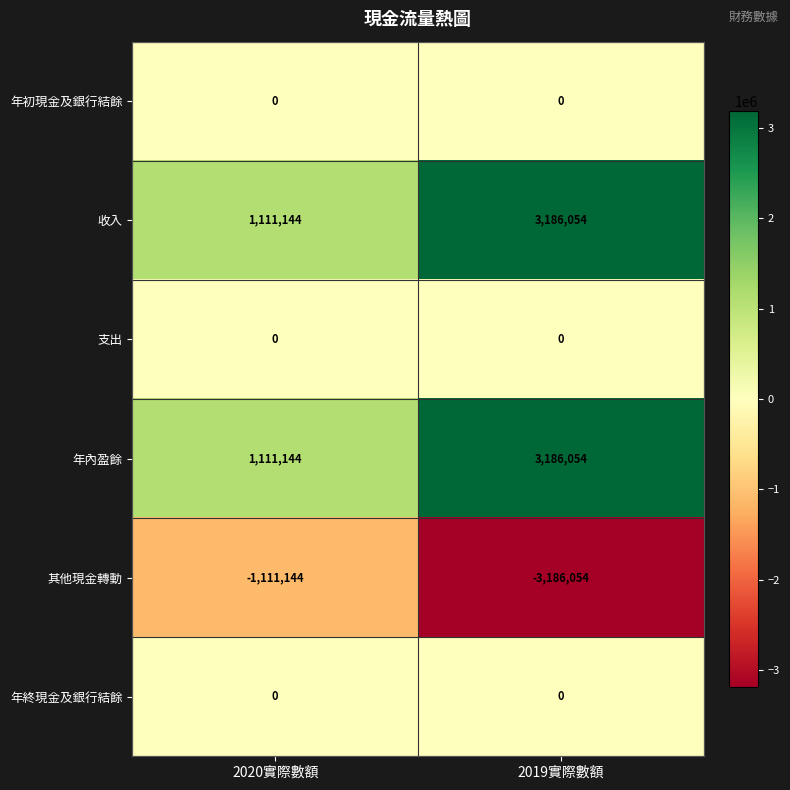

What is the maximum value for 收入?

3186054